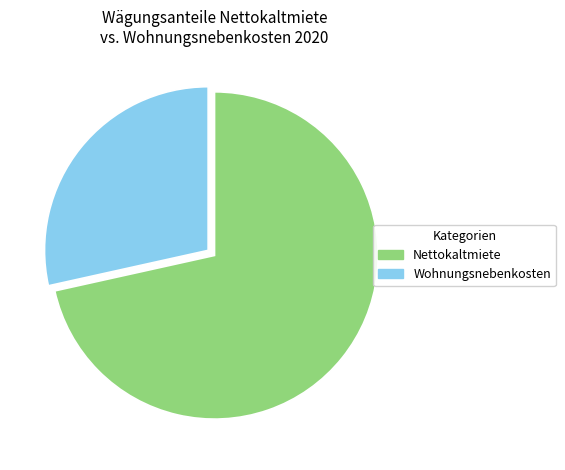

Does any single category account for the majority?

Yes